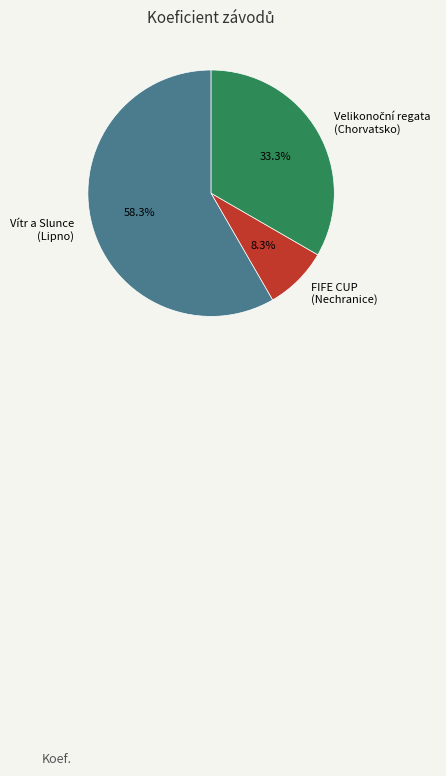

Is there a majority slice in this chart?

Yes